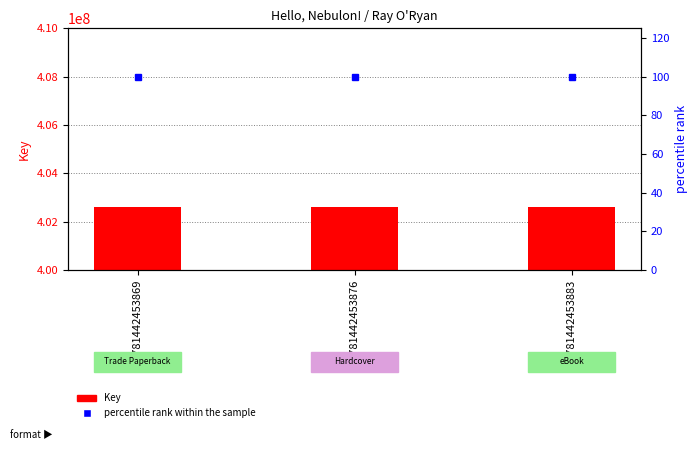

What is the highest value of the Key series?

402594051